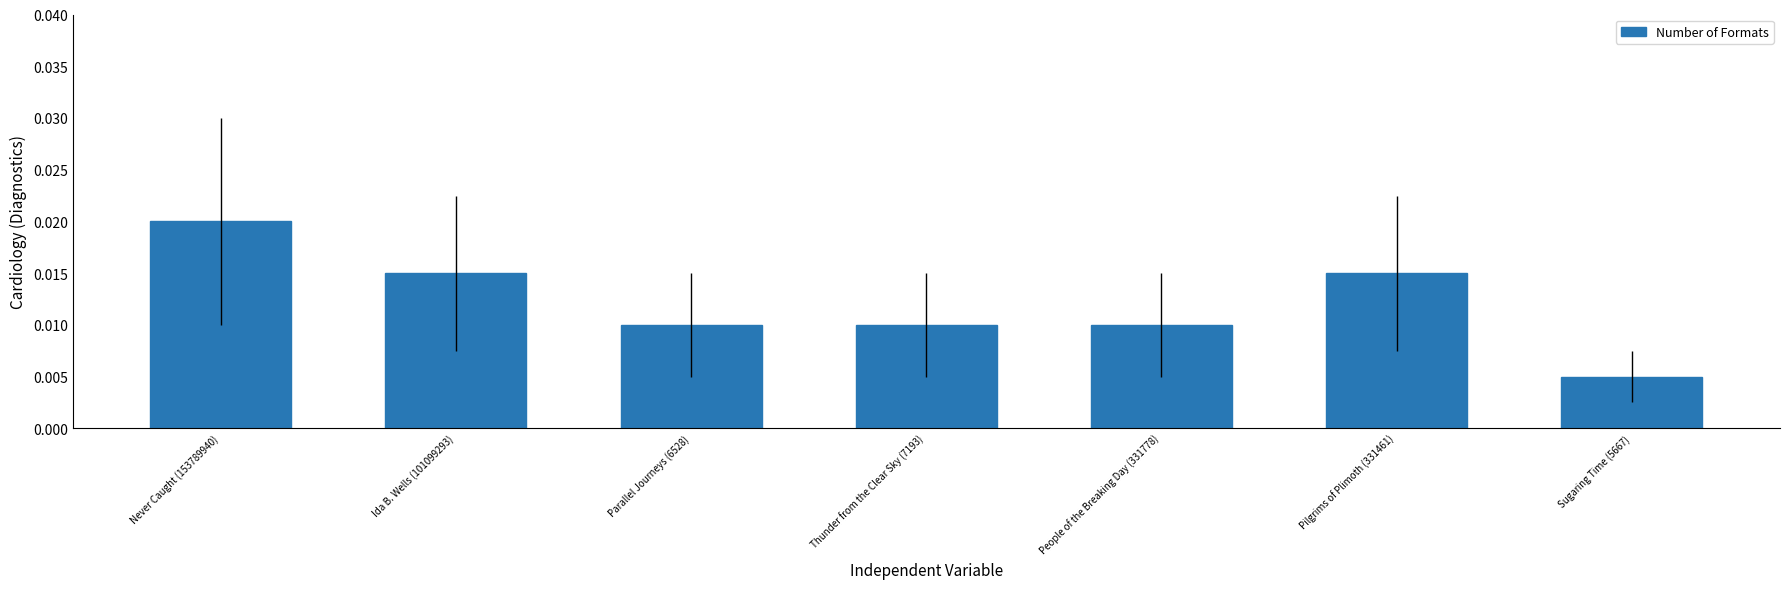

What position from the right is Ida B. Wells (101099293)?

6